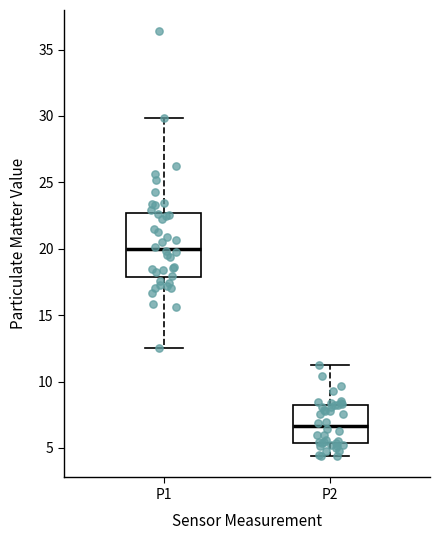

Which box has the highest median line?

P1